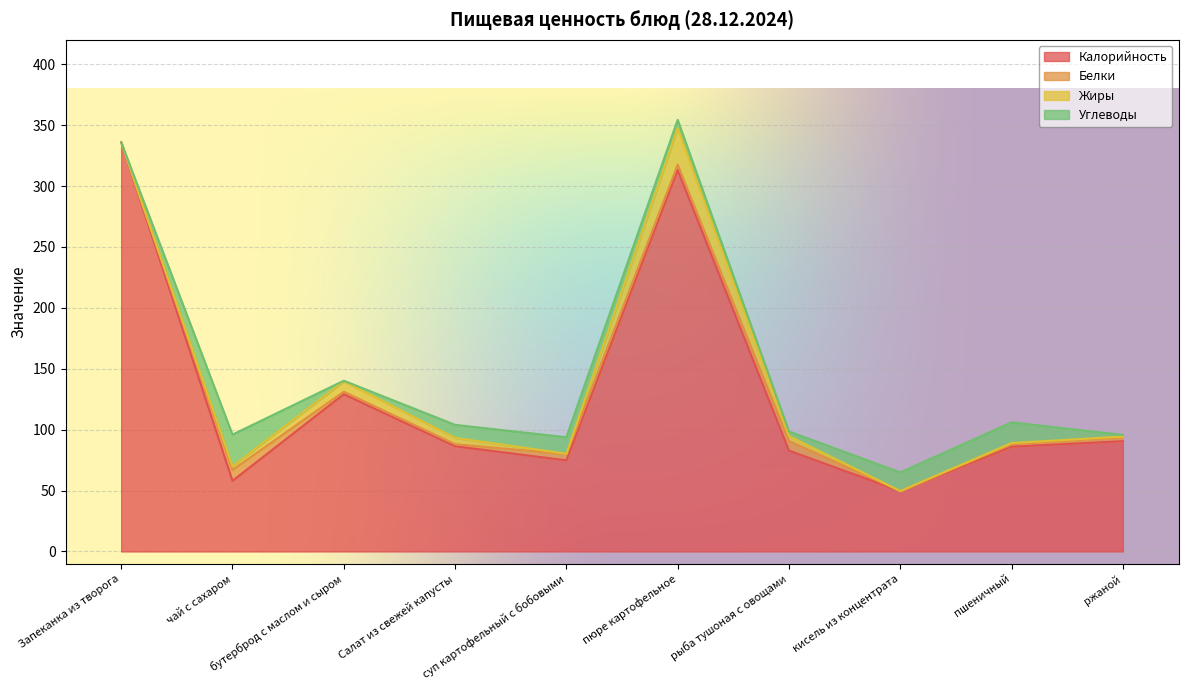

Where does the Калорийность series first go above 86?

Запеканка из творога